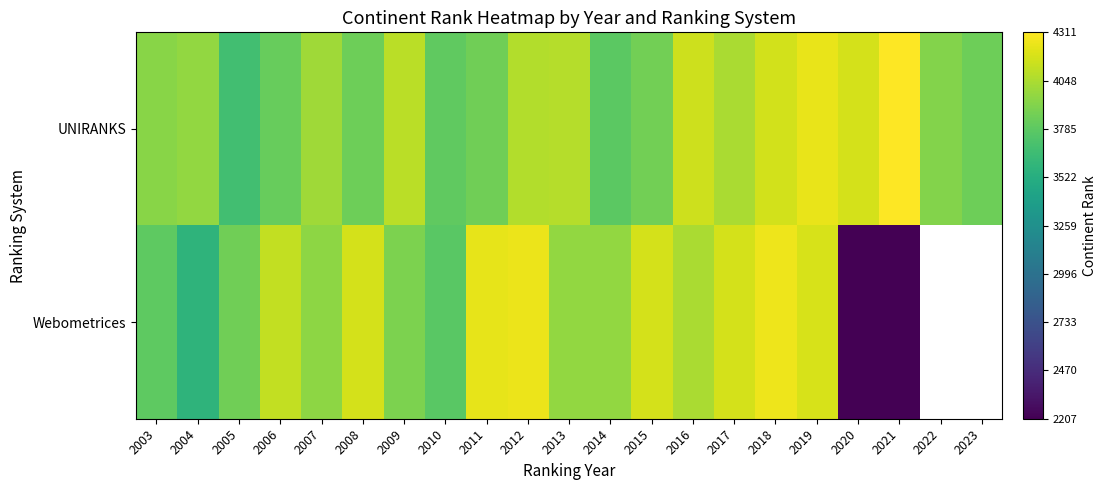

How many values in the Webometrices series exceed 4043?

8